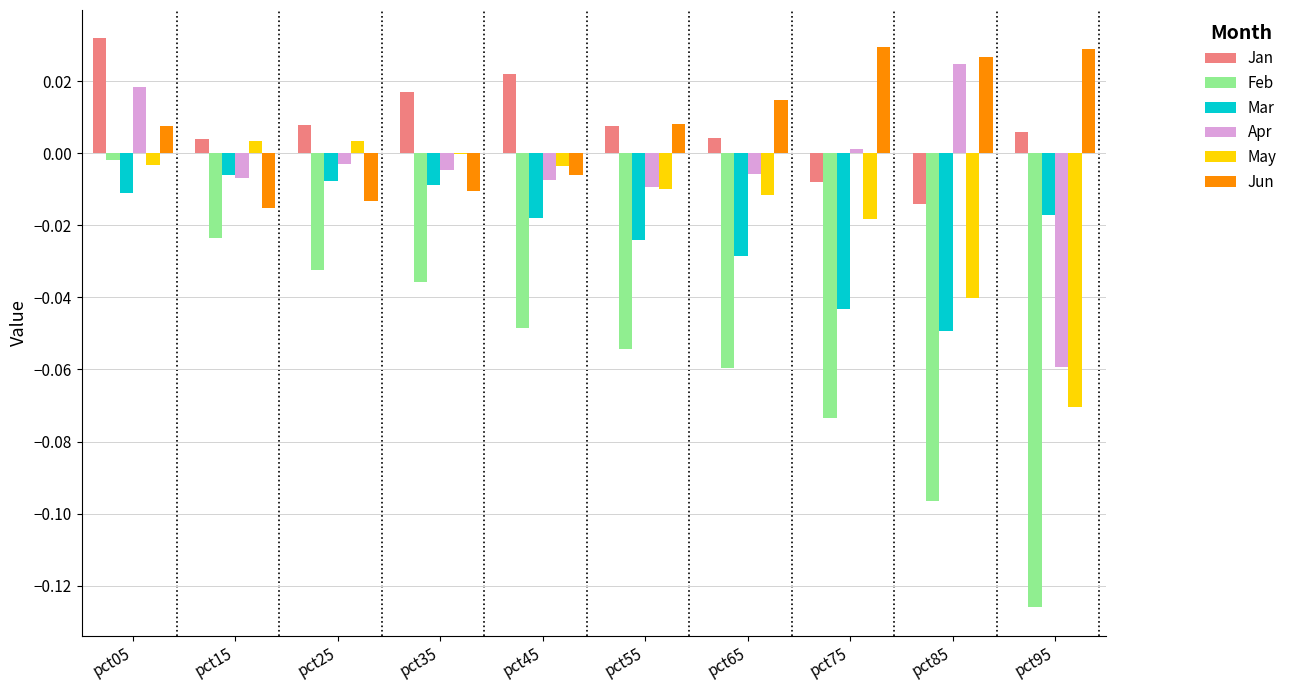

The Jan series shows 0.0 at pct45. True or false?

True